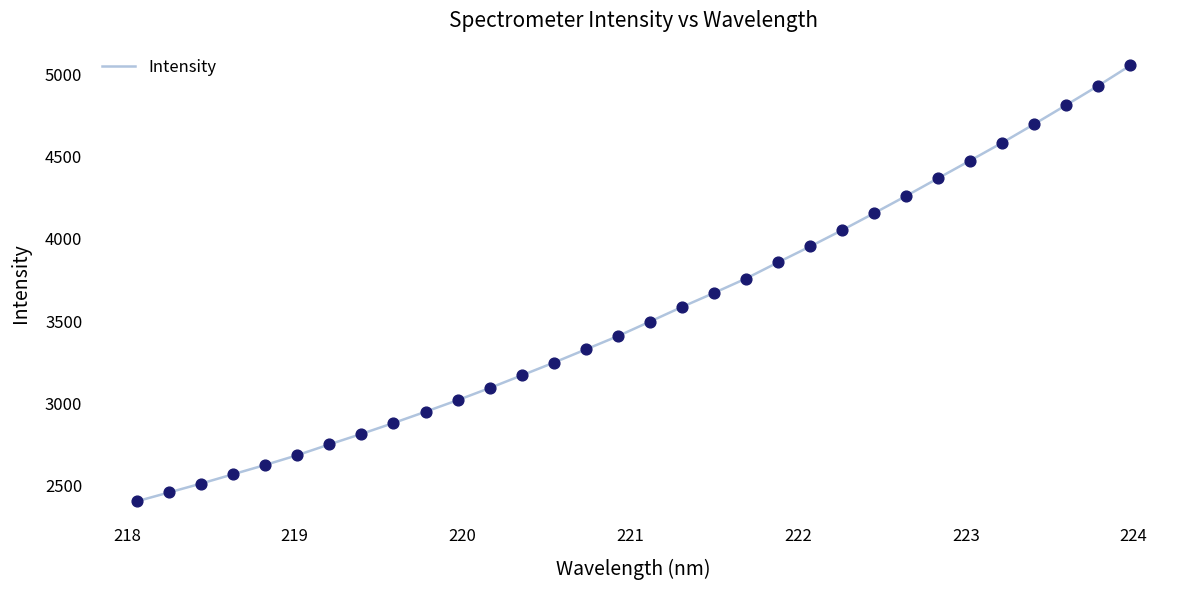

What is the maximum value shown in the chart?

5053.9